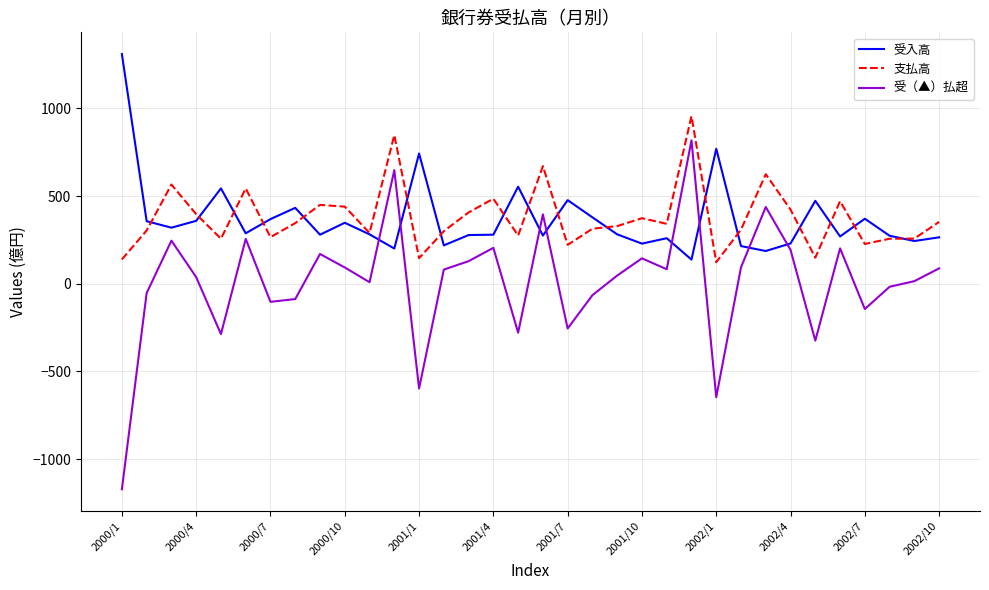

How many series are shown in this chart?

3